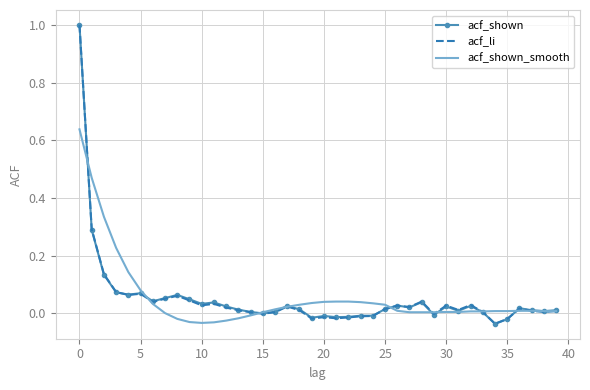

What is the maximum value shown in the chart?

1.0